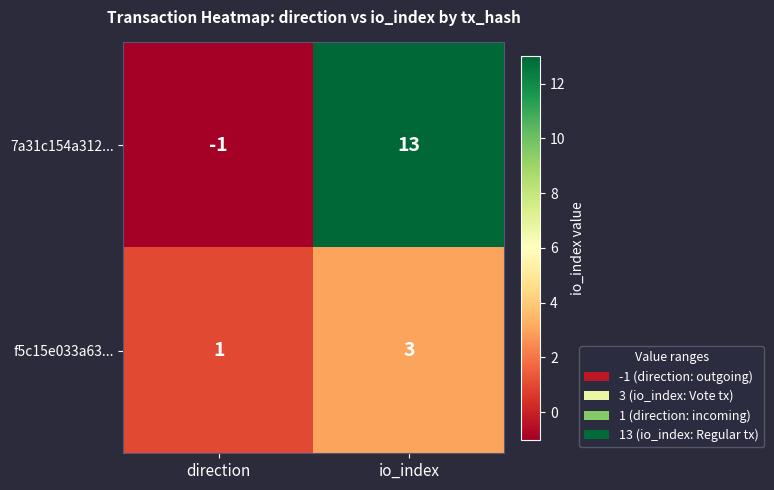

What is the spread (max minus min) of values at io_index?

10